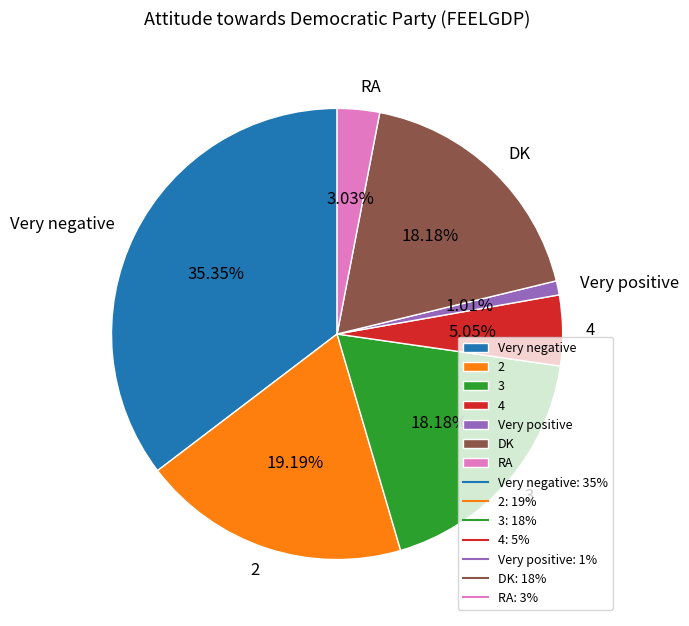

What is the smallest slice in the pie chart?

Very positive